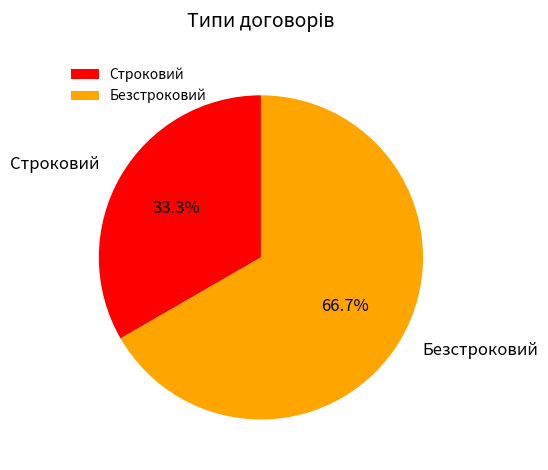

Which category has the biggest portion of the pie?

Безстроковий